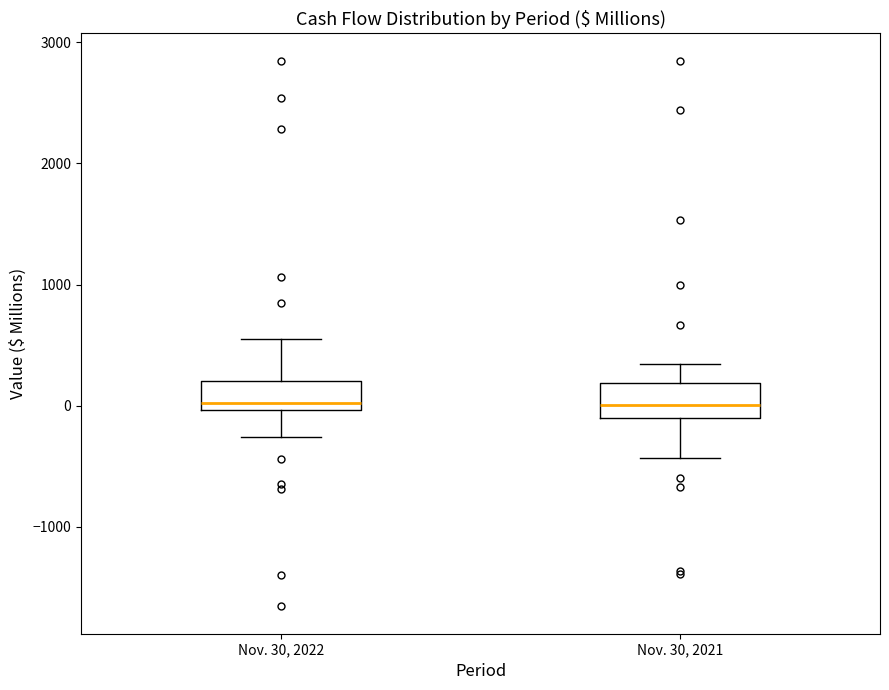

Reading left to right, transcribe this box plot: for each box, give where its median line is, the range the box spans, and where its two whiskers end, as read against the y-axis. The values are not printed on the chart, so give them approximately, as read against the axis.

Nov. 30, 2022: median 0 (just above the box's lower edge), box 0 to 200, whiskers -300 to 600
Nov. 30, 2021: median 0, box -100 to 200, whiskers -400 to 300